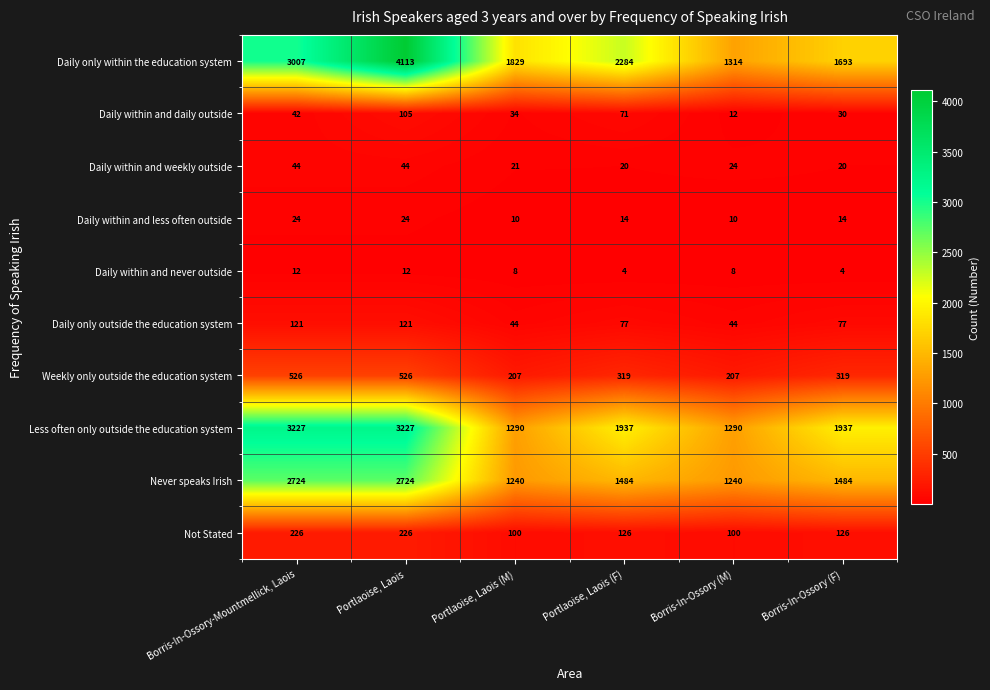

Which series changed the most between Borris-In-Ossory-Mountmellick, Laois and Borris-In-Ossory (F)?

Daily only within the education system